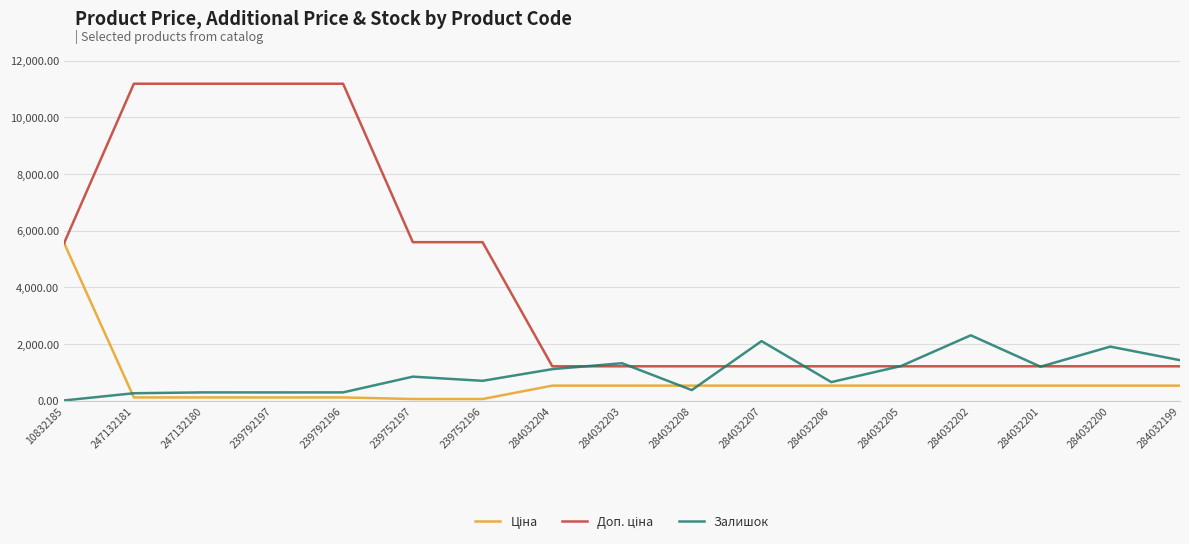

True or false: Залишок has a value of 2304.0 at 284032202.

True